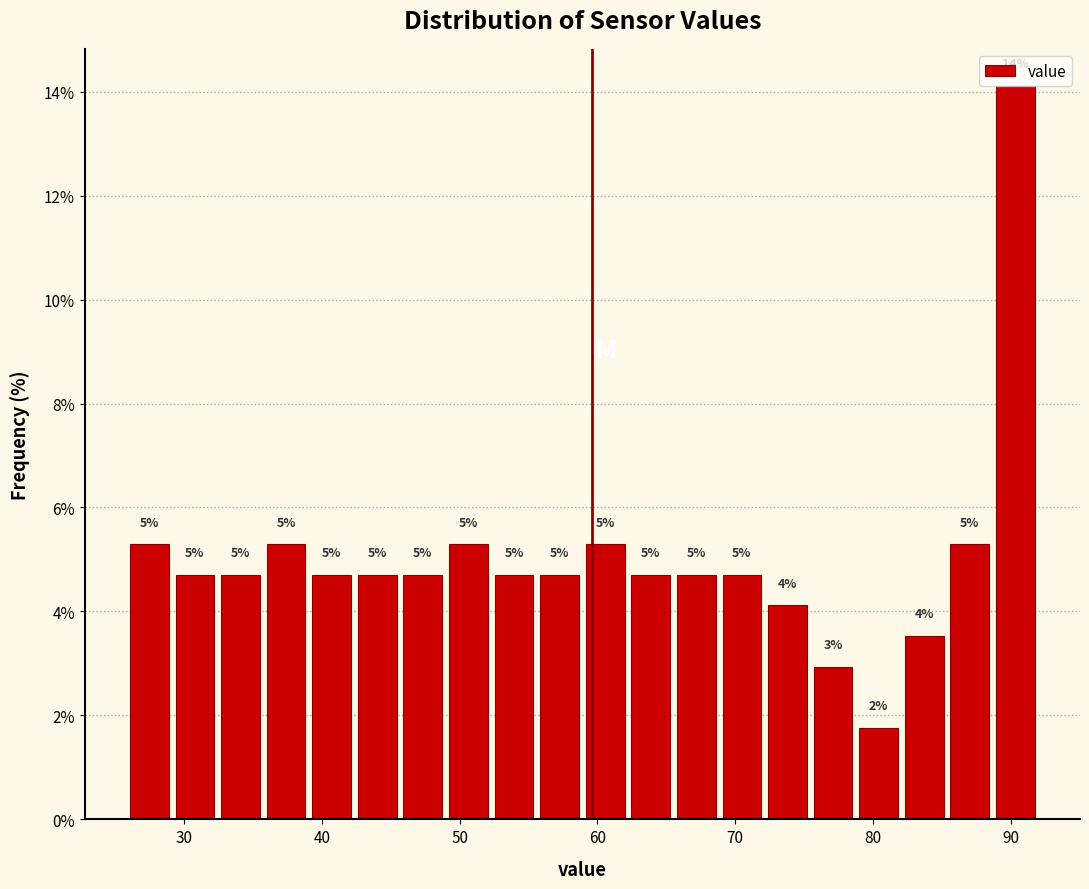

Around what value on the x-axis is the tallest bar? Give the approximate position of its centre, as read against the axis.

90